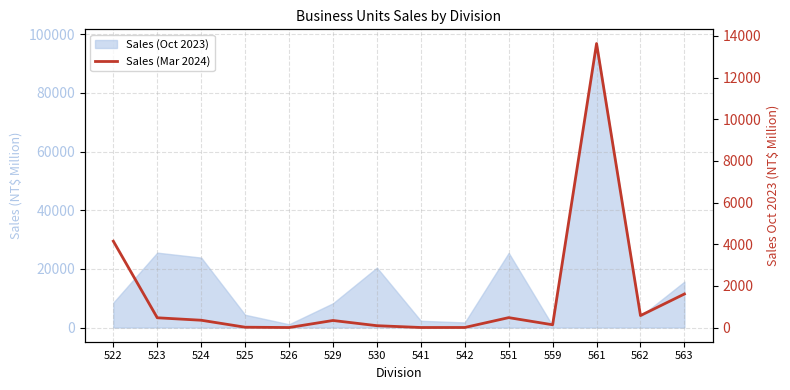

How many interior local valleys (lower than both neighbors) does the data have?

4